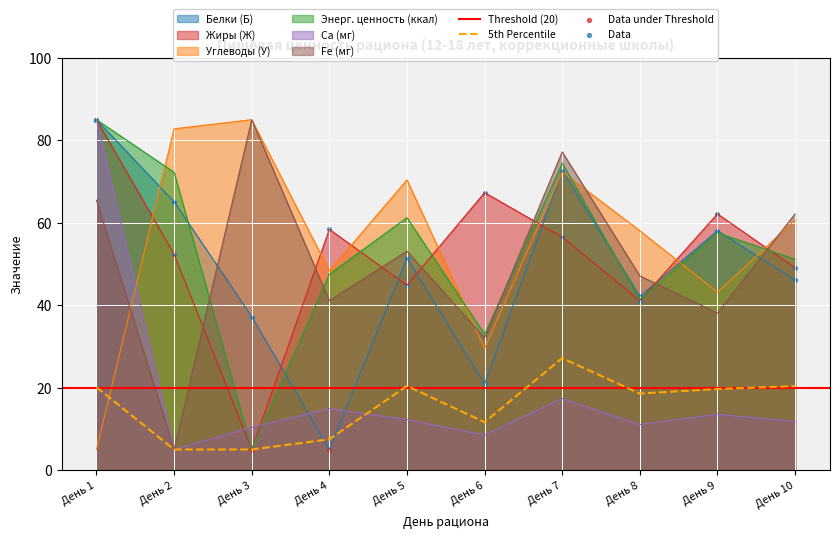

At how many categories does at least one series exceed 31?

10